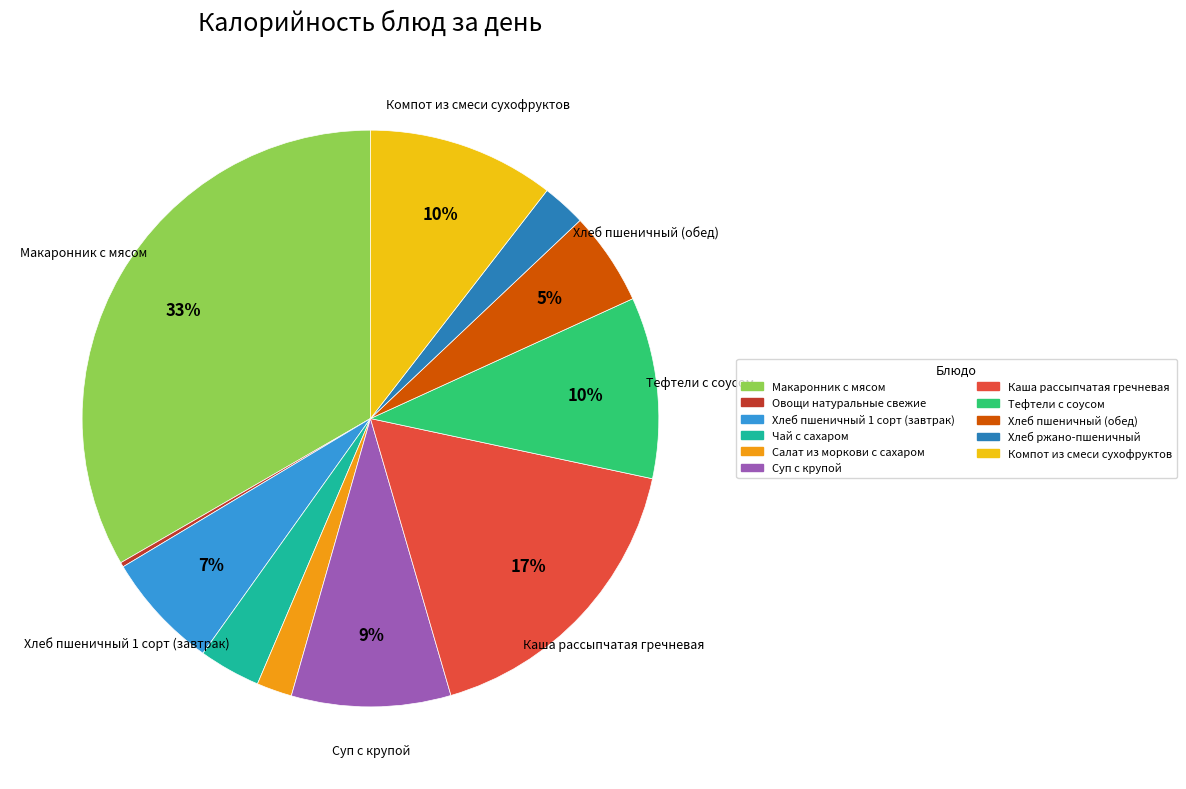

Which has a higher value, Хлеб пшеничный (обед) or Салат из моркови с сахаром?

Хлеб пшеничный (обед)